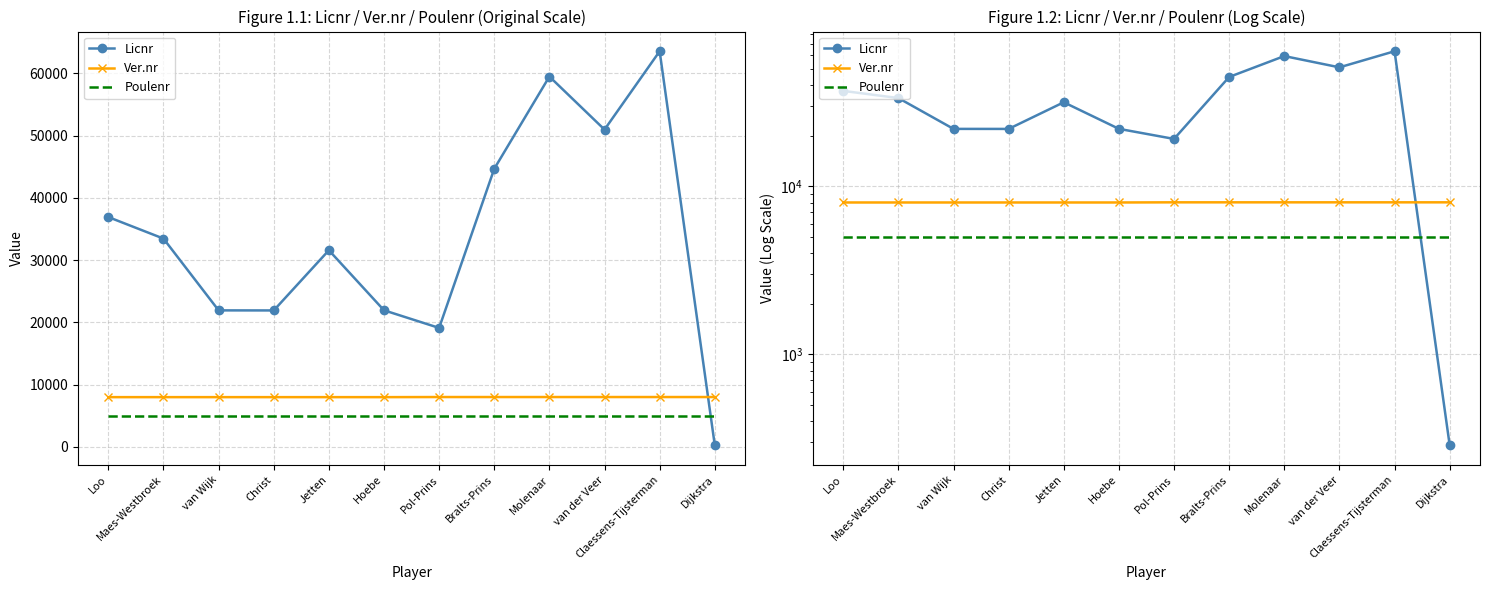

Rank the series at Molenaar from lowest to highest value.

Poulenr, Ver.nr, Licnr